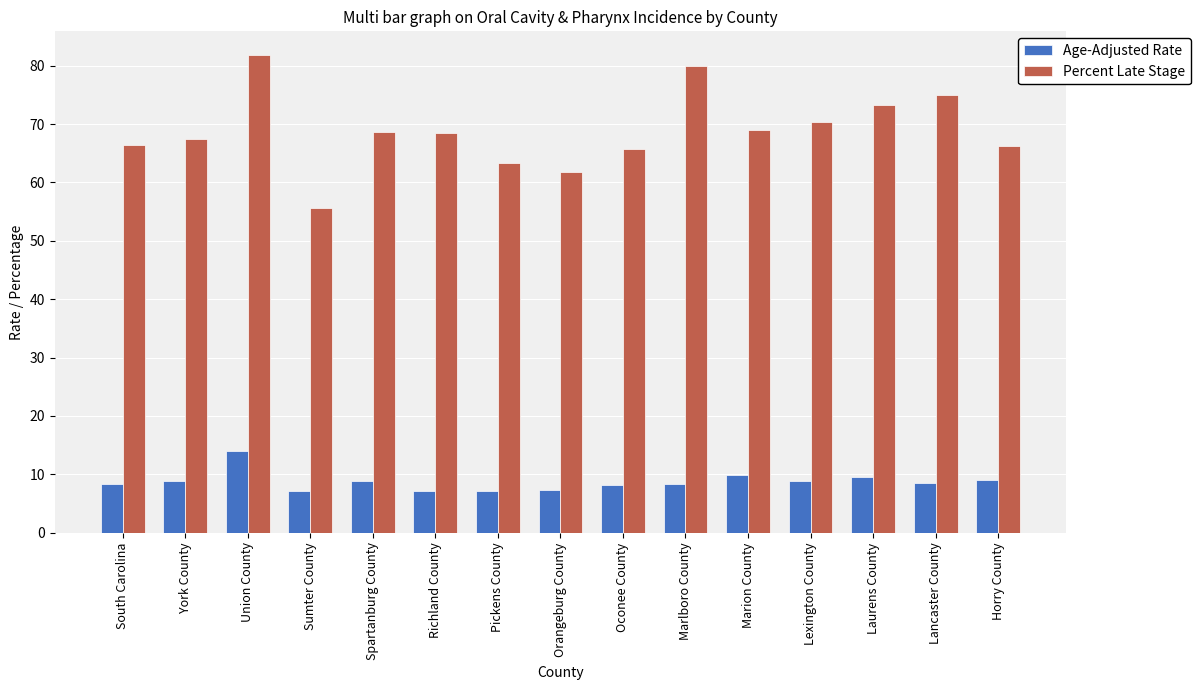

Which series has the largest total across all categories?

Percent Late Stage